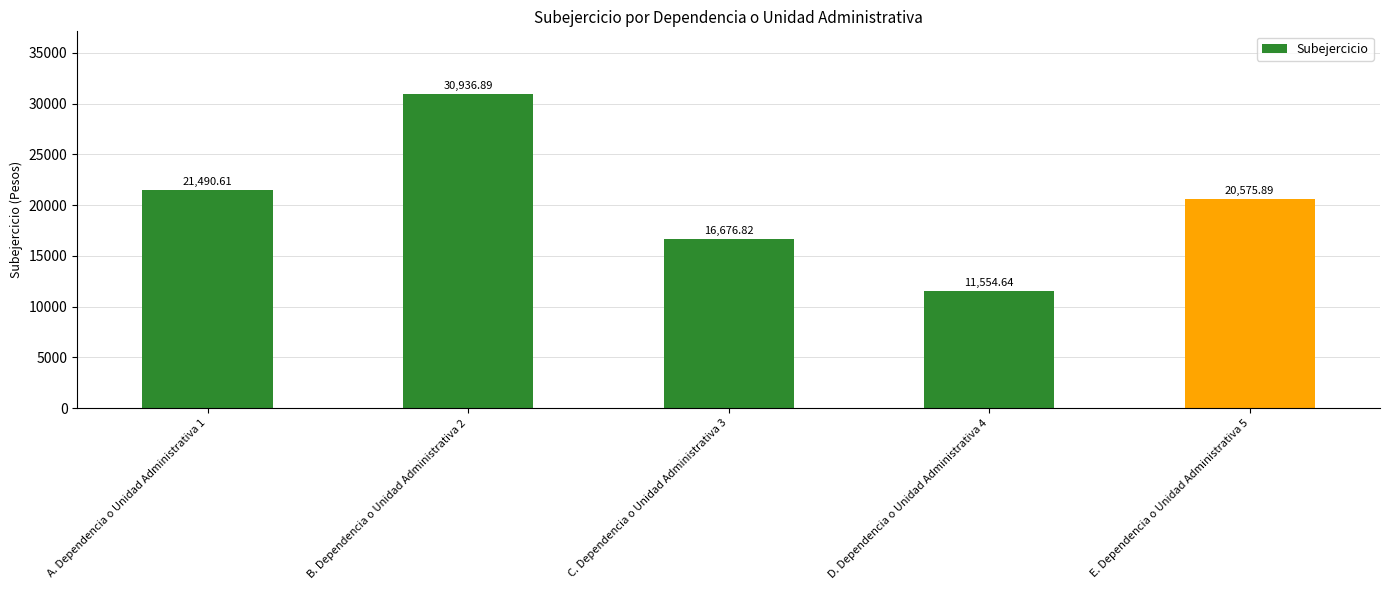

Where is the data nearest to the value 21245?

A. Dependencia o Unidad Administrativa 1